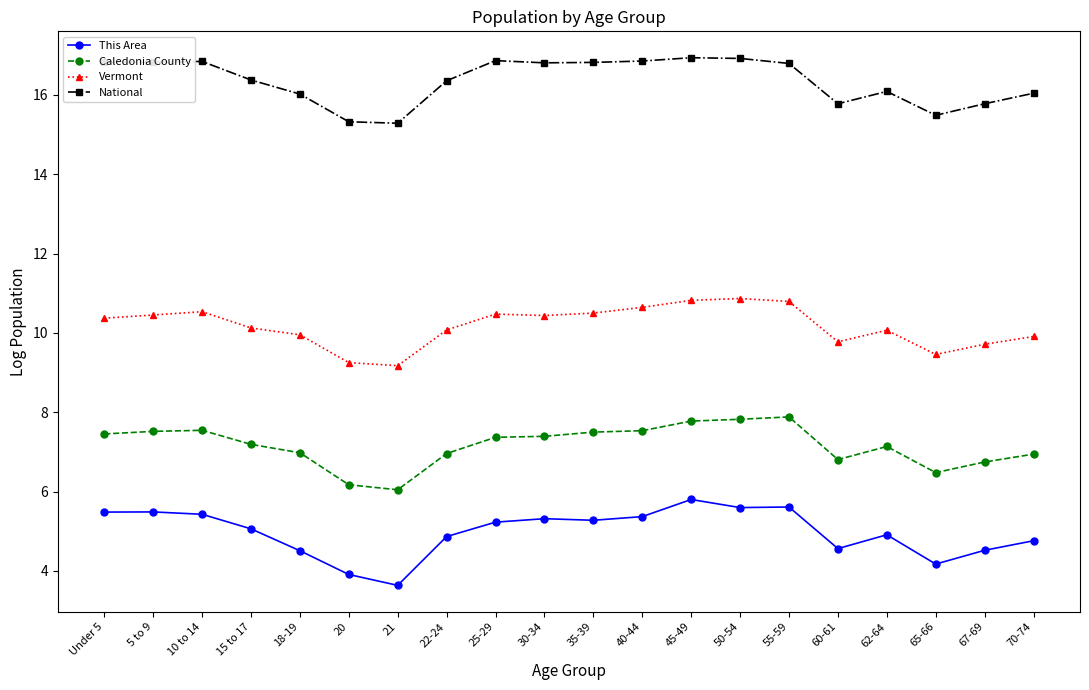

True or false: National has a value of 4.9 at 21.

False